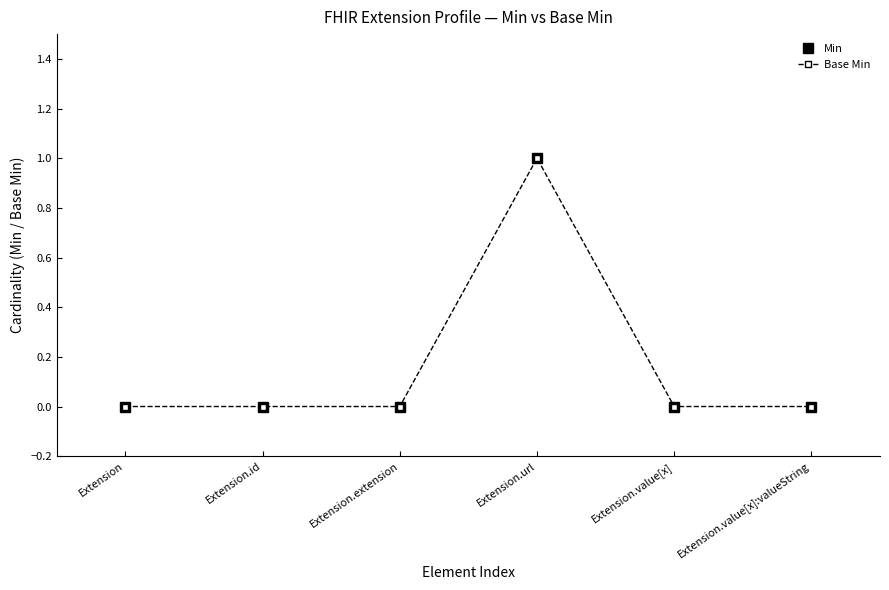

Is this an area chart (filled region under the line)?

No